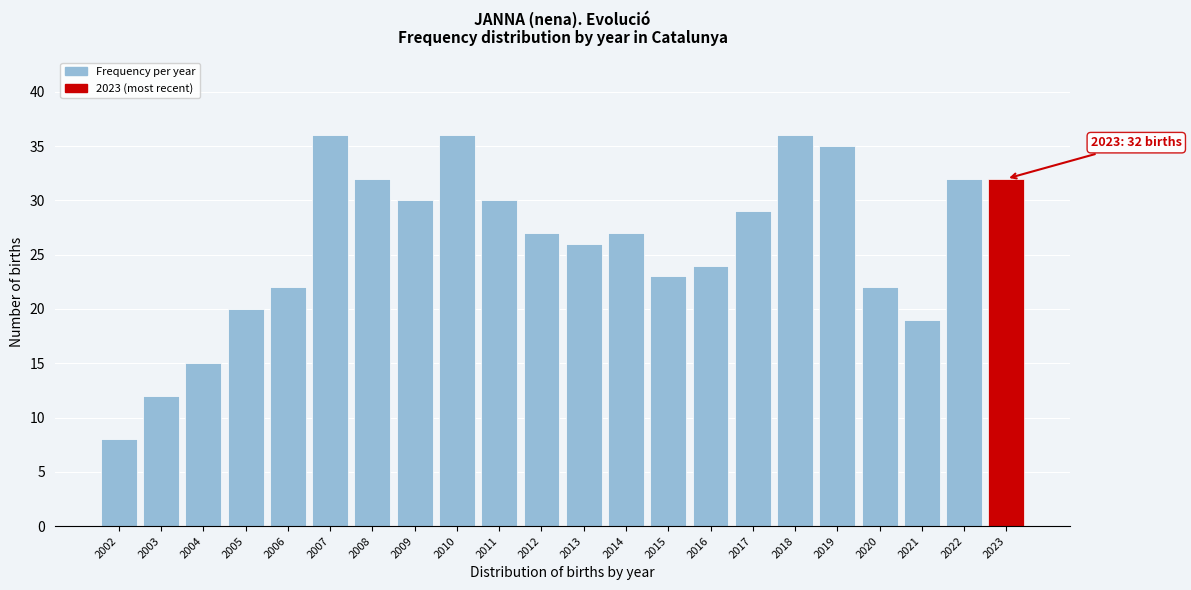

Reading left to right, what are all the values shown in this chart?

8	12	15	20	22	36	32	30	36	30	27	26	27	23	24	29	36	35	22	19	32	32